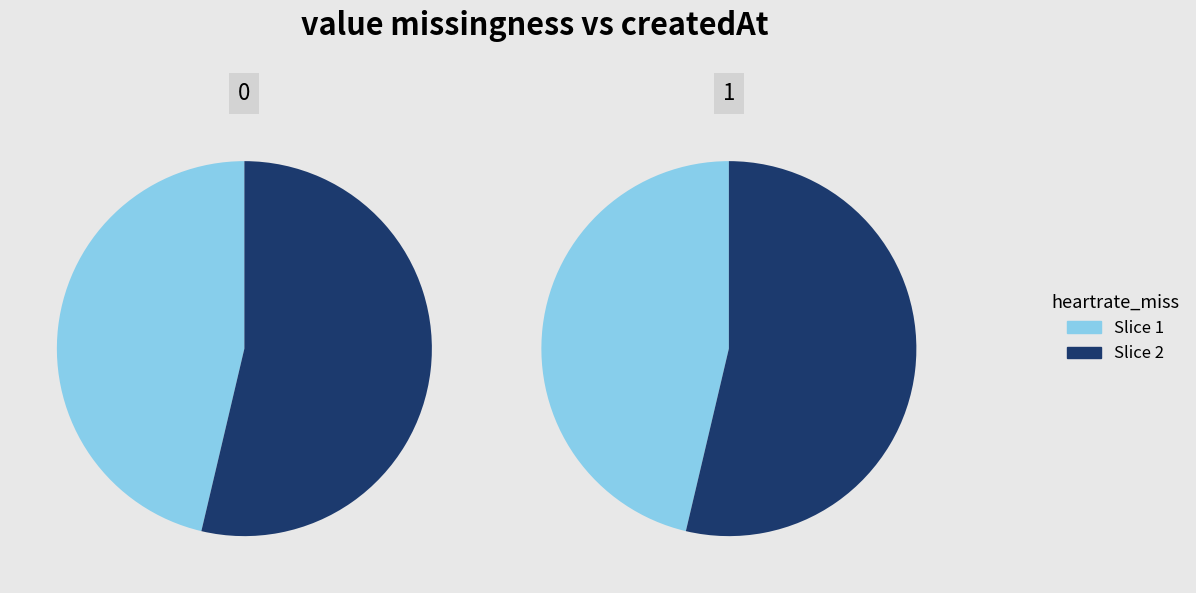

How many slices are in this pie chart?

2